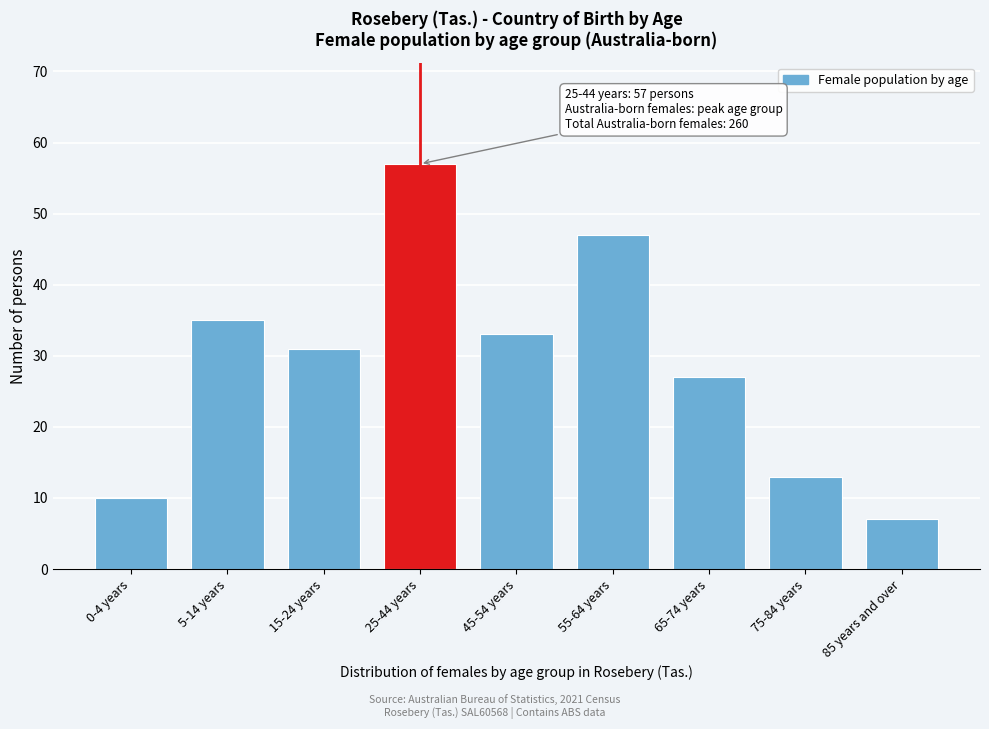

Reading left to right, what are all the values shown in this chart?

0-4 years=10	5-14 years=35	15-24 years=31	25-44 years=57	45-54 years=33	55-64 years=47	65-74 years=27	75-84 years=13	85 years and over=7